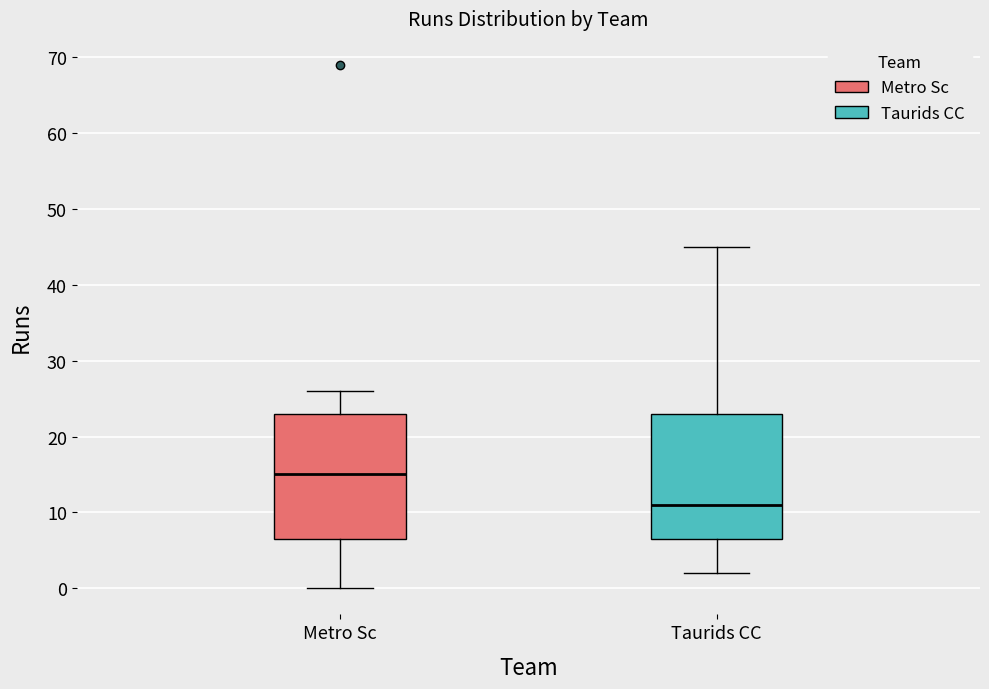

Which box has the lowest median line?

Taurids CC